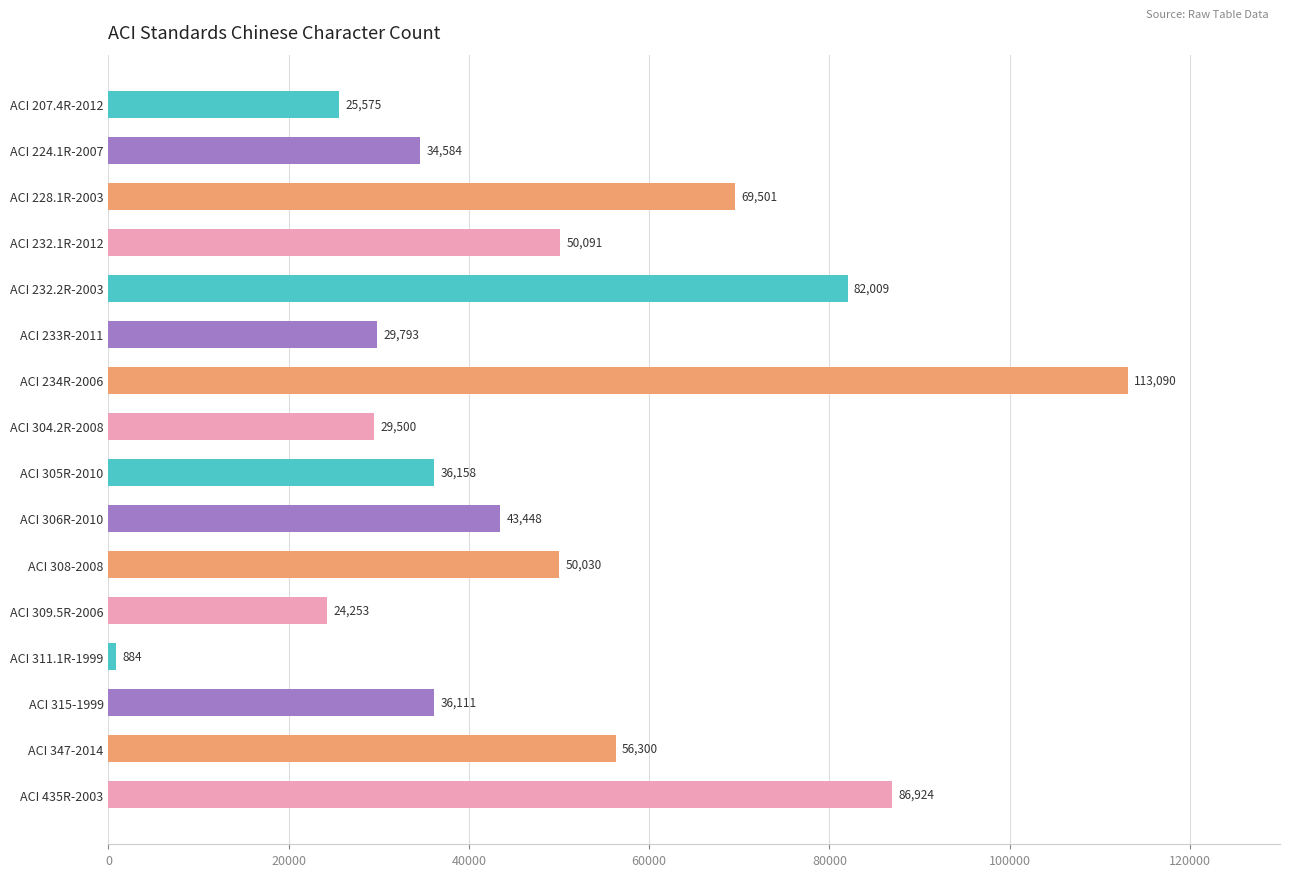

What is the value of the 8th bar from the top?

29500